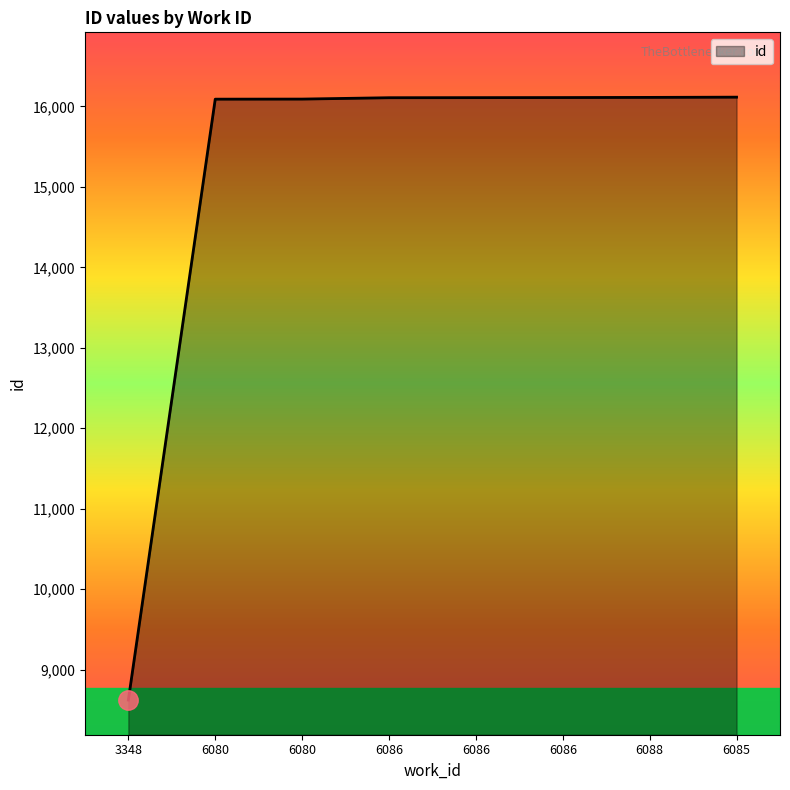

List the labels in order of value, smallest first.

3348, 6080, 6080, 6086, 6086, 6086, 6088, 6085